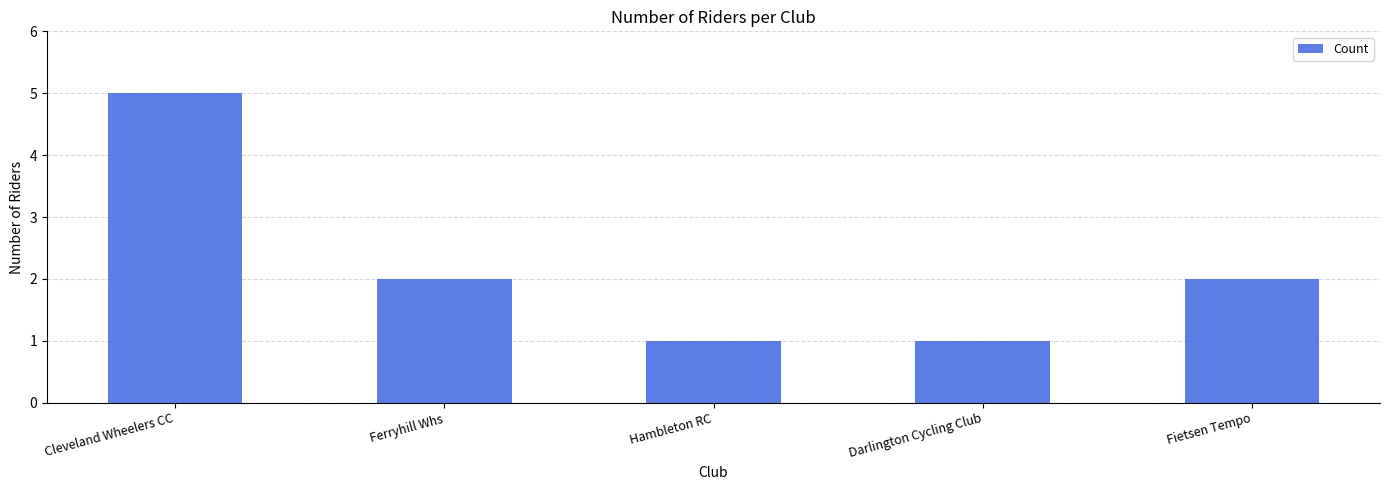

Count the values in the range 1 to 2.

4